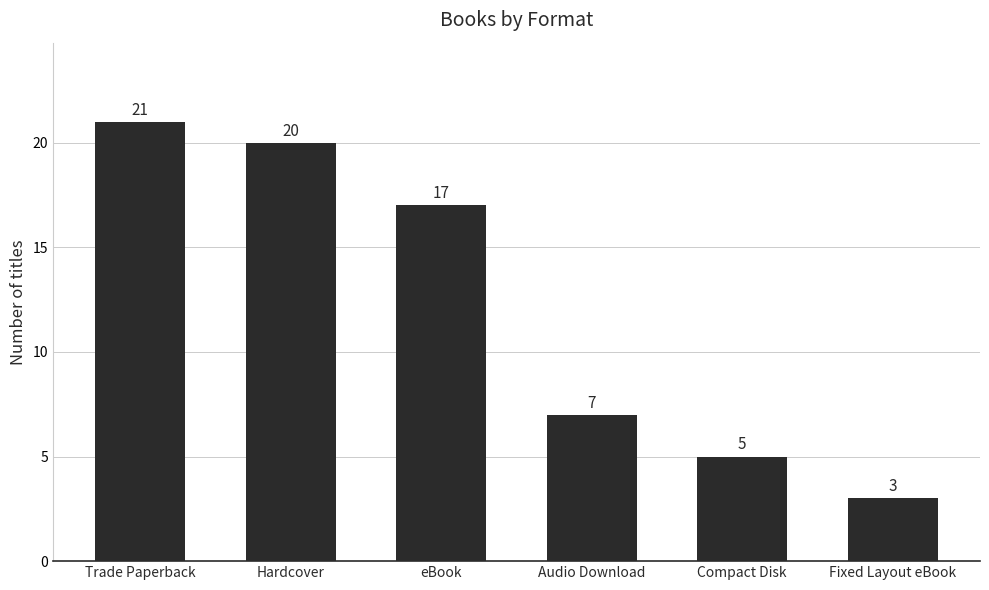

How many data points are less than 17?

3